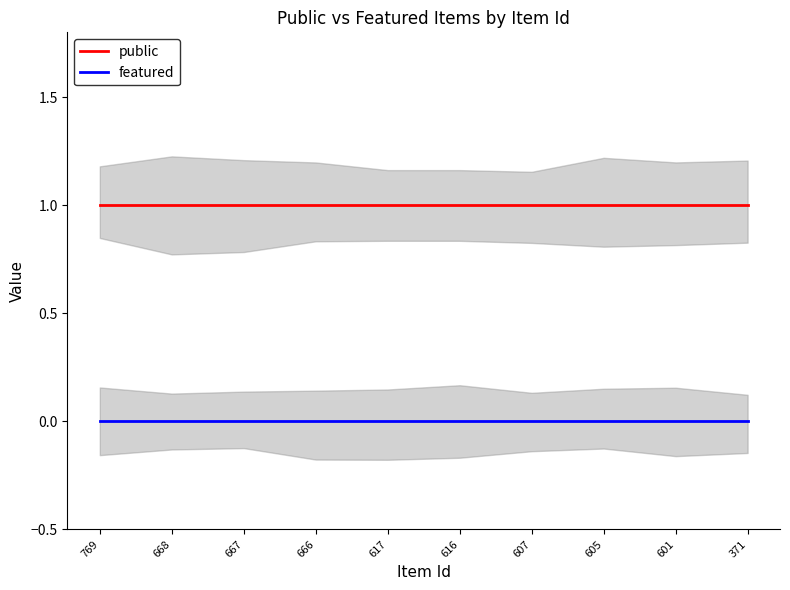

What is the sum of all public values?

10